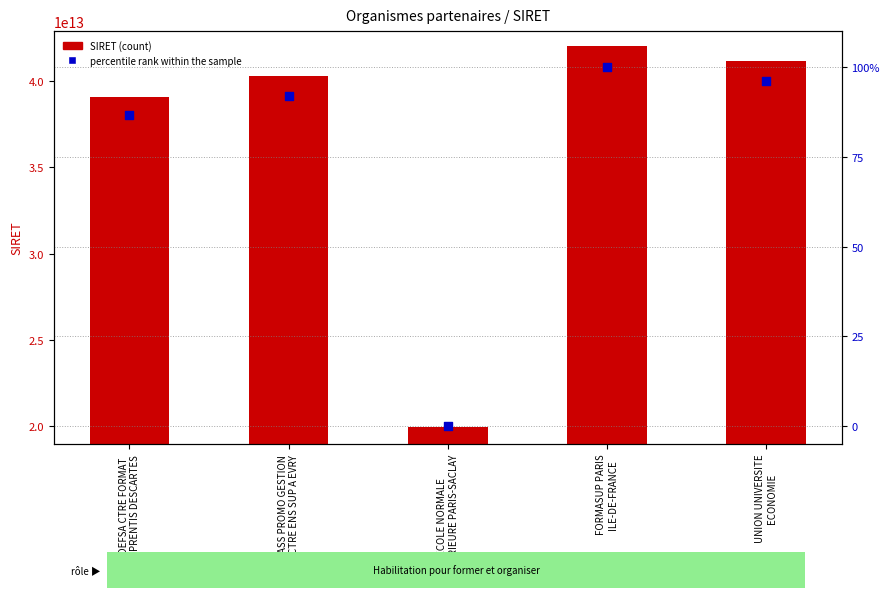

Is the value of SIRET at ECOLE NORMALE
SUPERIEURE PARIS-SACLAY greater than the value of percentile rank within the sample at ADEFSA CTRE FORMAT
APPRENTIS DESCARTES?

Yes